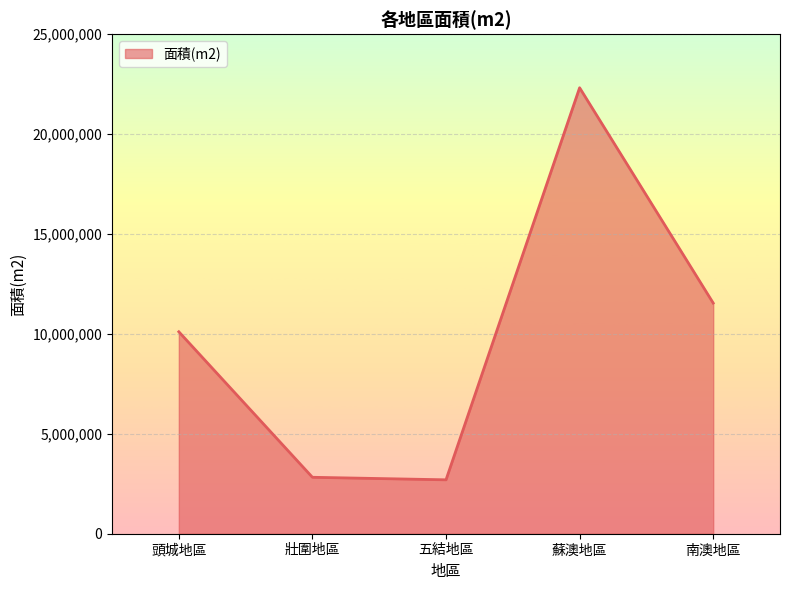

True or false: the data has more than 0 interior local peaks.

True